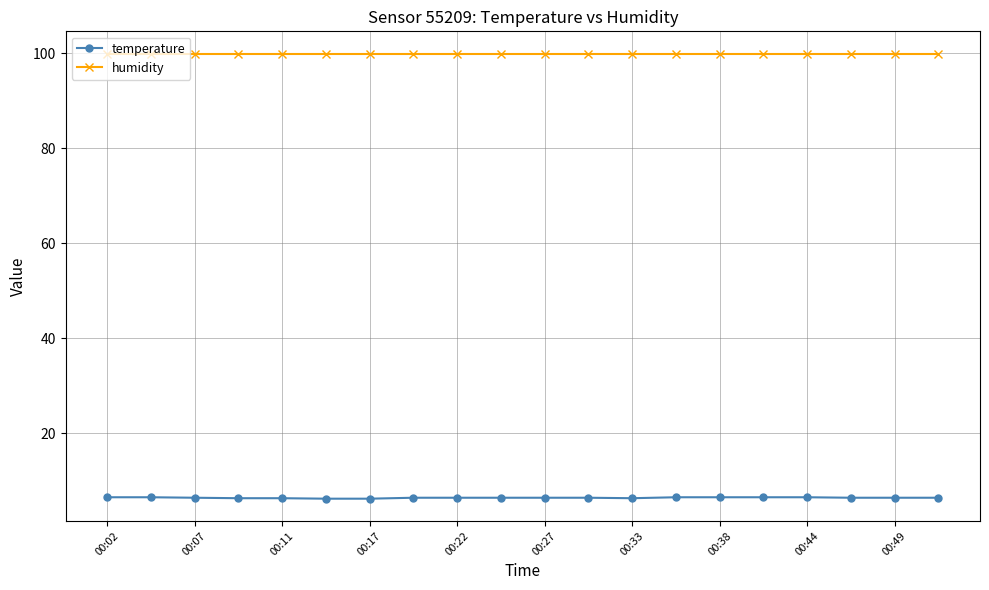

What is the highest value of the temperature series?

6.5